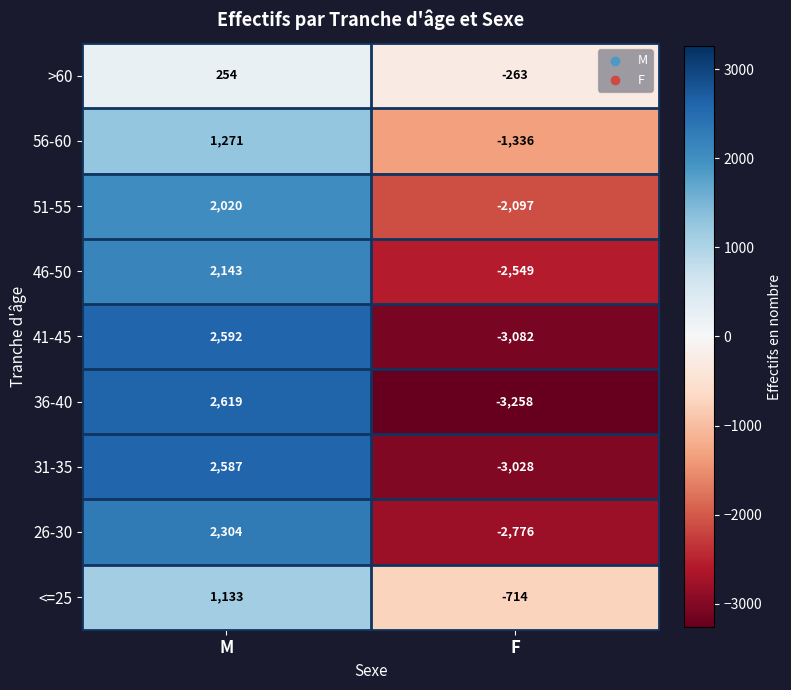

What is the greatest value displayed?

2619